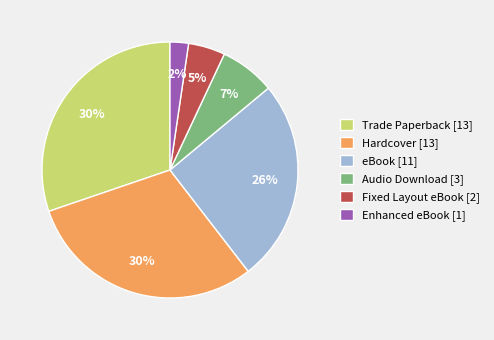

Which has a higher value, Hardcover [13] or Enhanced eBook [1]?

Hardcover [13]